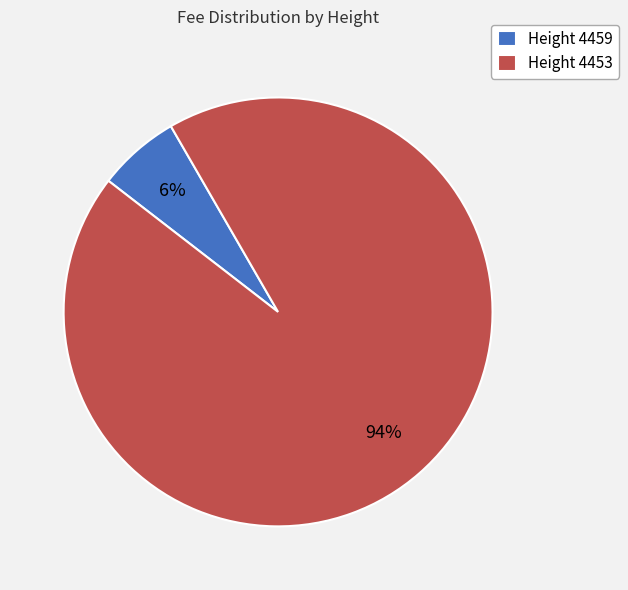

To the nearest percent, what is the difference between the largest and smallest slice percentages?

88%